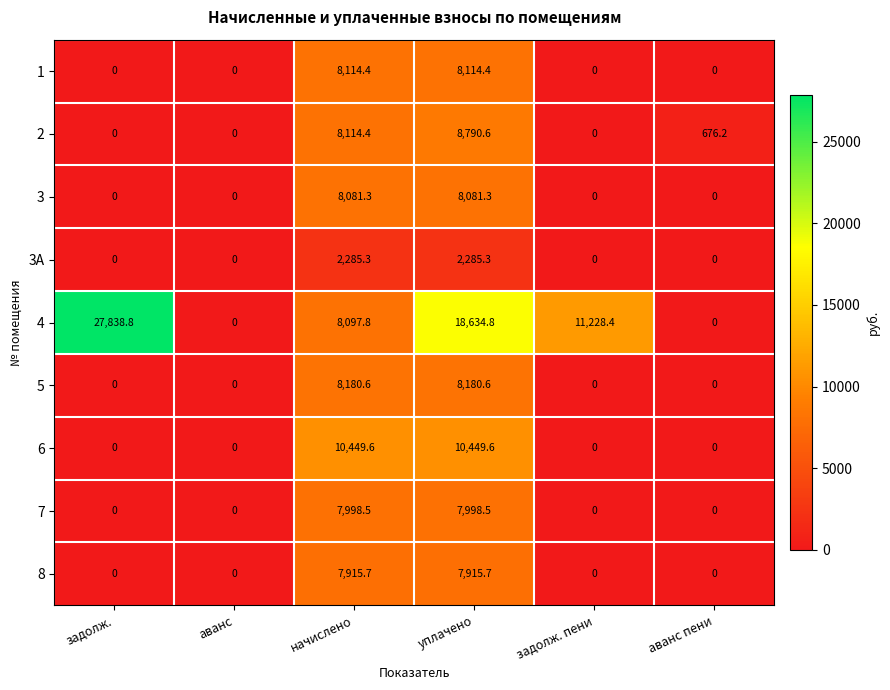

Rank the series at уплачено from highest to lowest value.

4, 6, 2, 5, 1, 3, 7, 8, 3A